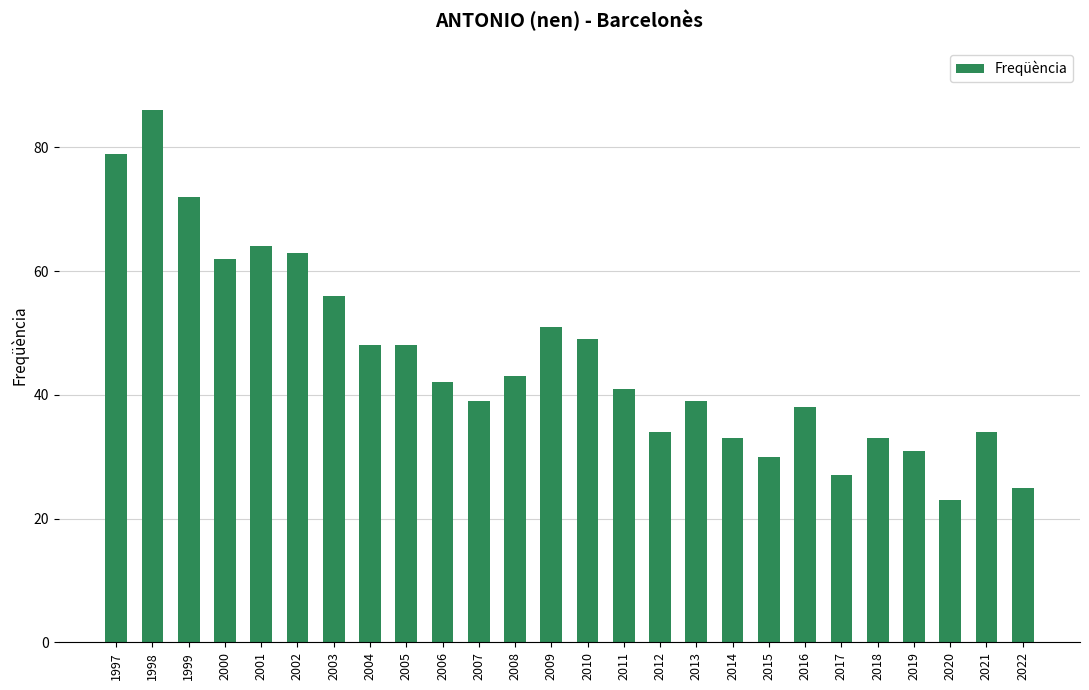

At which label does the data first exceed 42?

1997